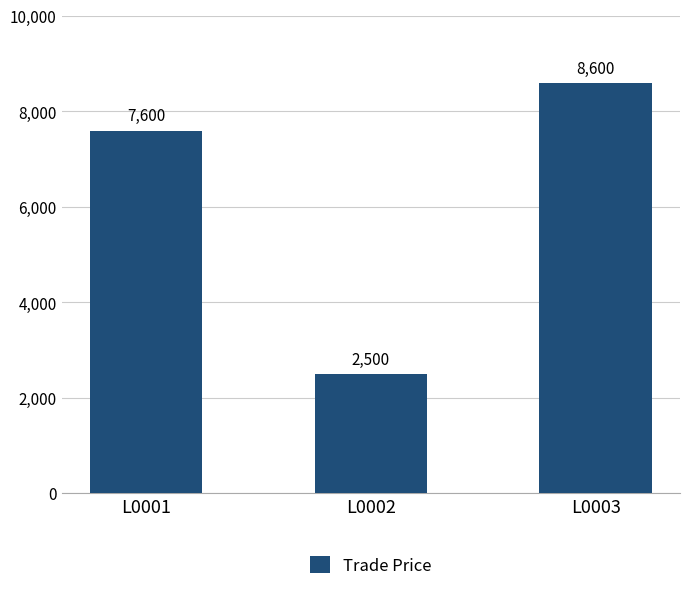

At which label is the value closest to 5550?

L0001